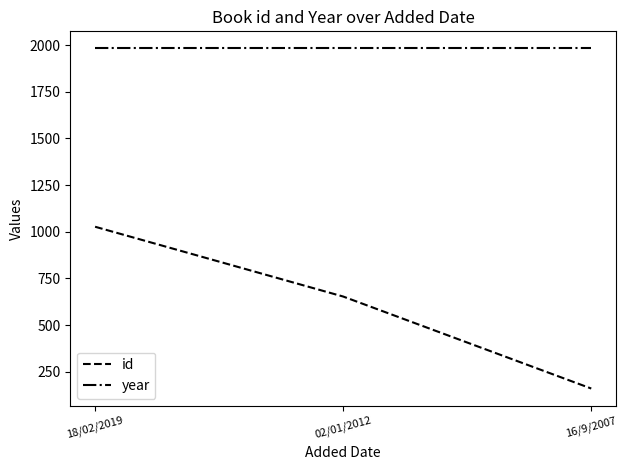

At which label is id closest to 593?

02/01/2012